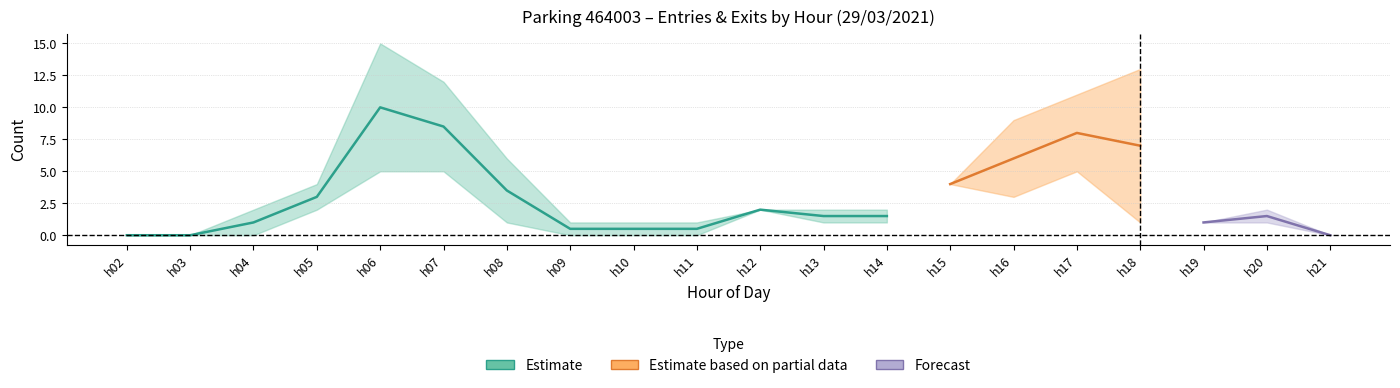

What is the maximum value shown in the chart?

15